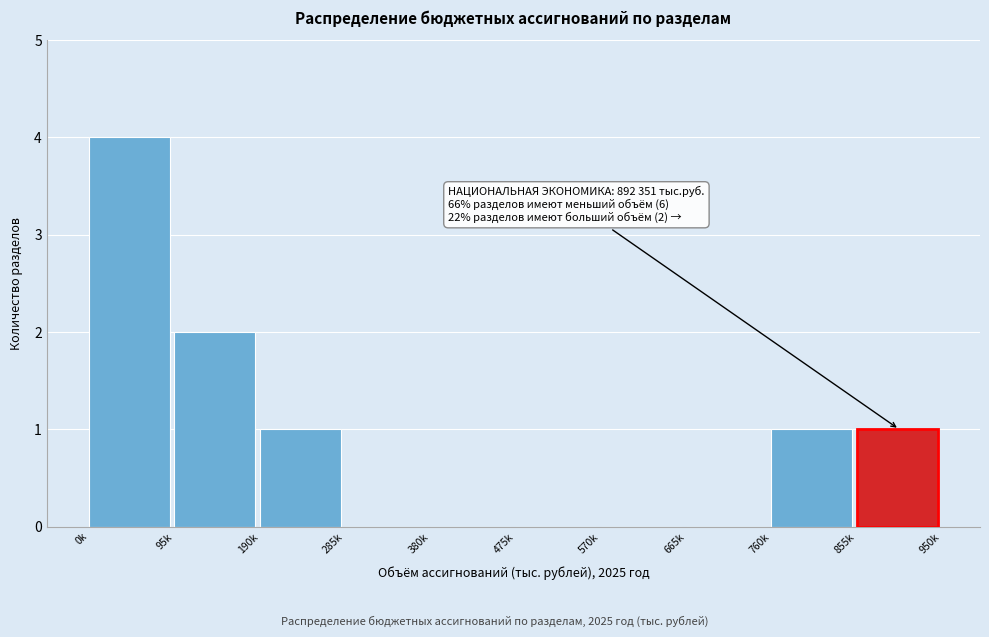

Reading right to left, extract all data points from this chart.

855k=1	760k=1	665k=0	570k=0	475k=0	380k=0	285k=0	190k=1	95k=2	0k=4